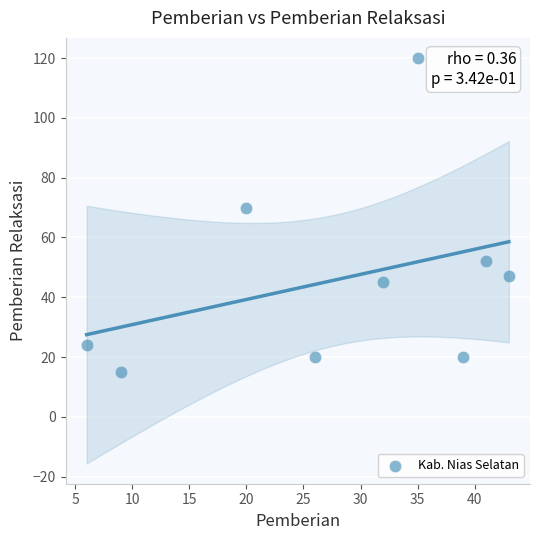

What is the average Y value?

46